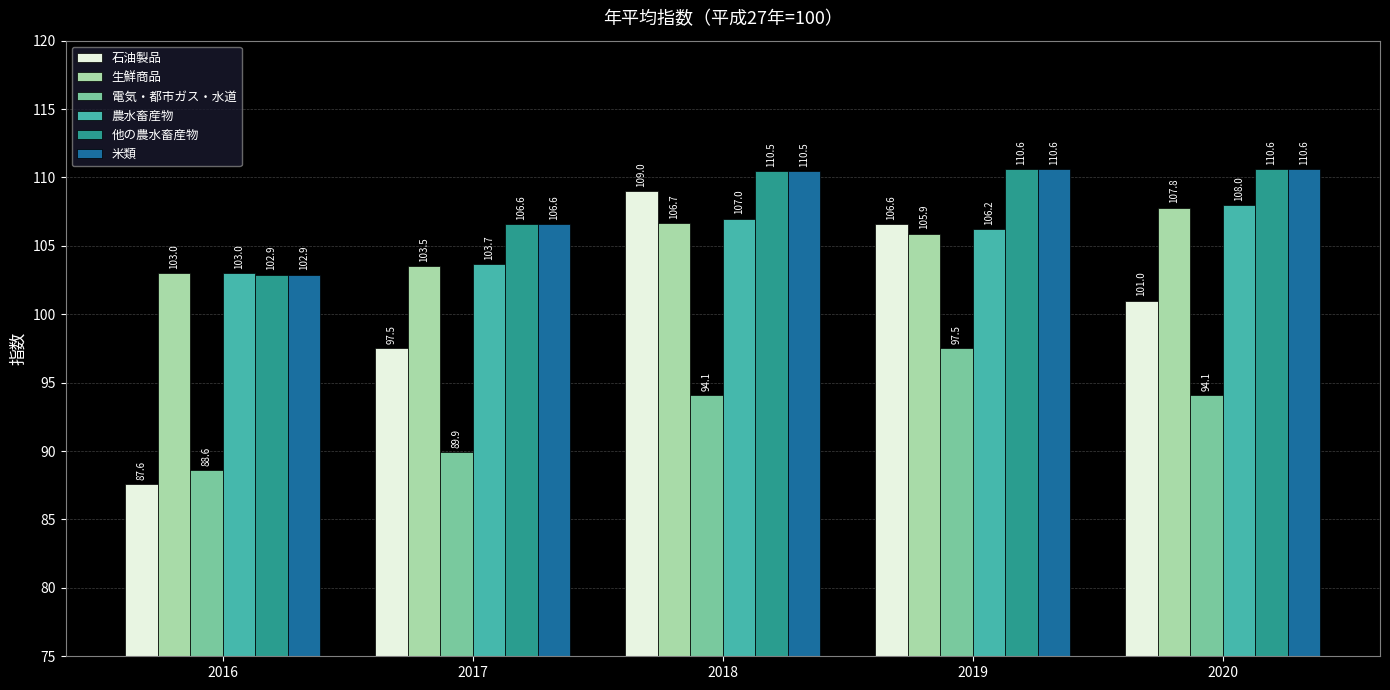

How many bars are there in total?

30